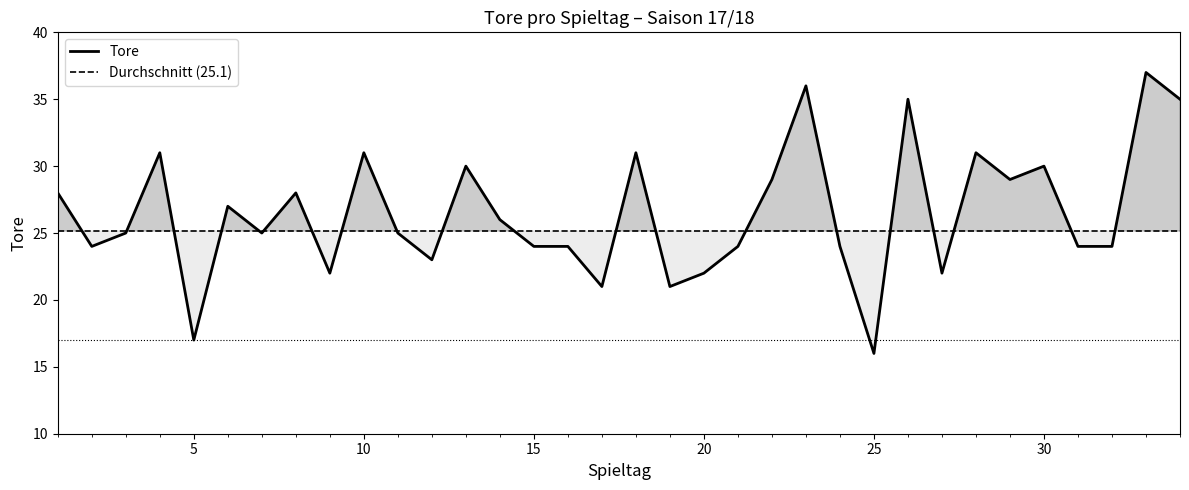

Between 28 and 24, which is larger?

28